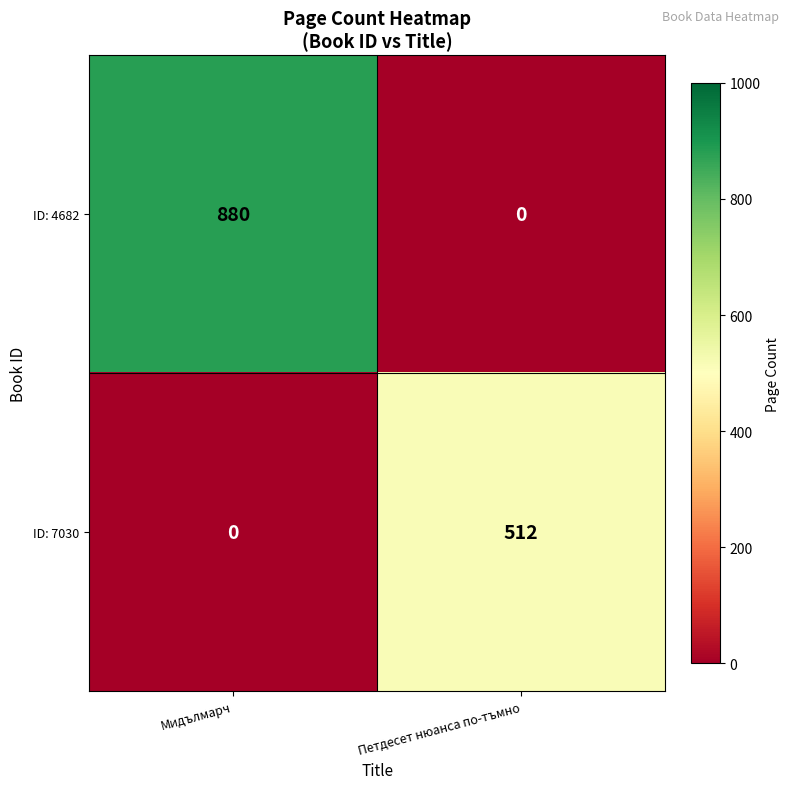

Which series has the largest range (max minus min)?

ID: 4682